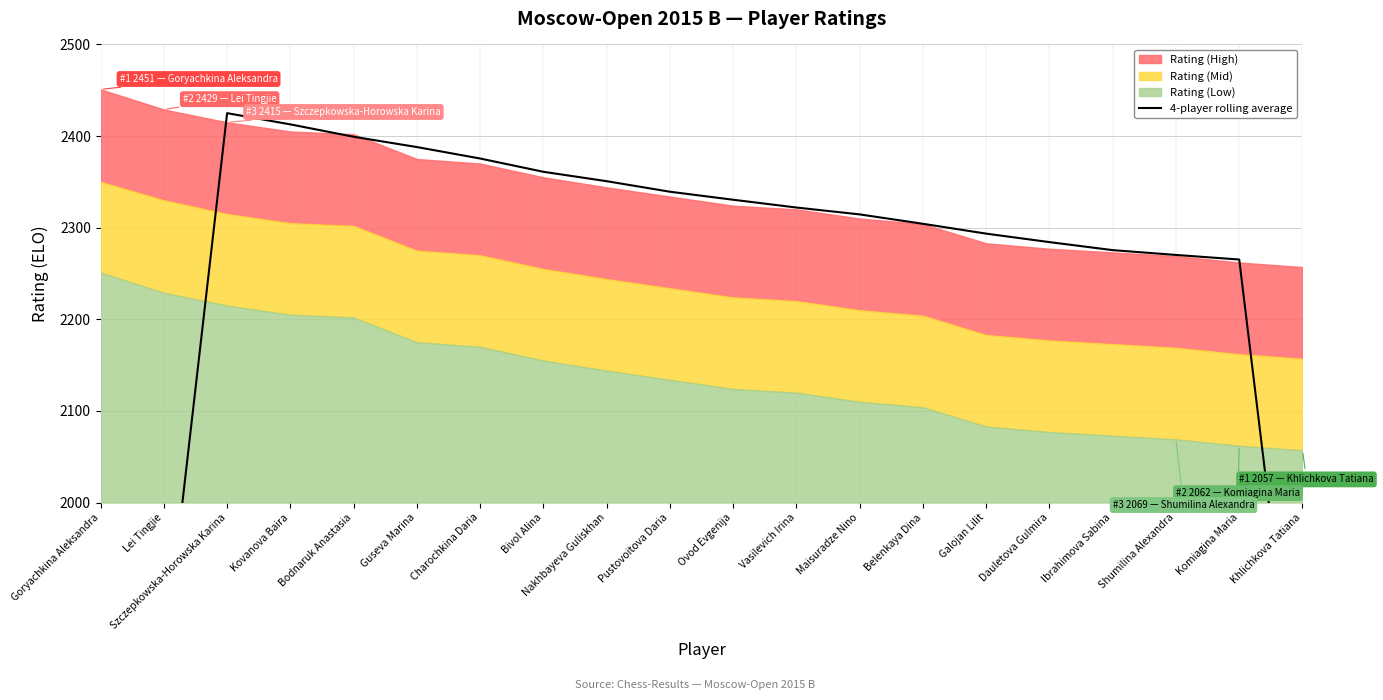

The value at Szczepkowska-Horowska Karina is 1649.0. True or false?

False